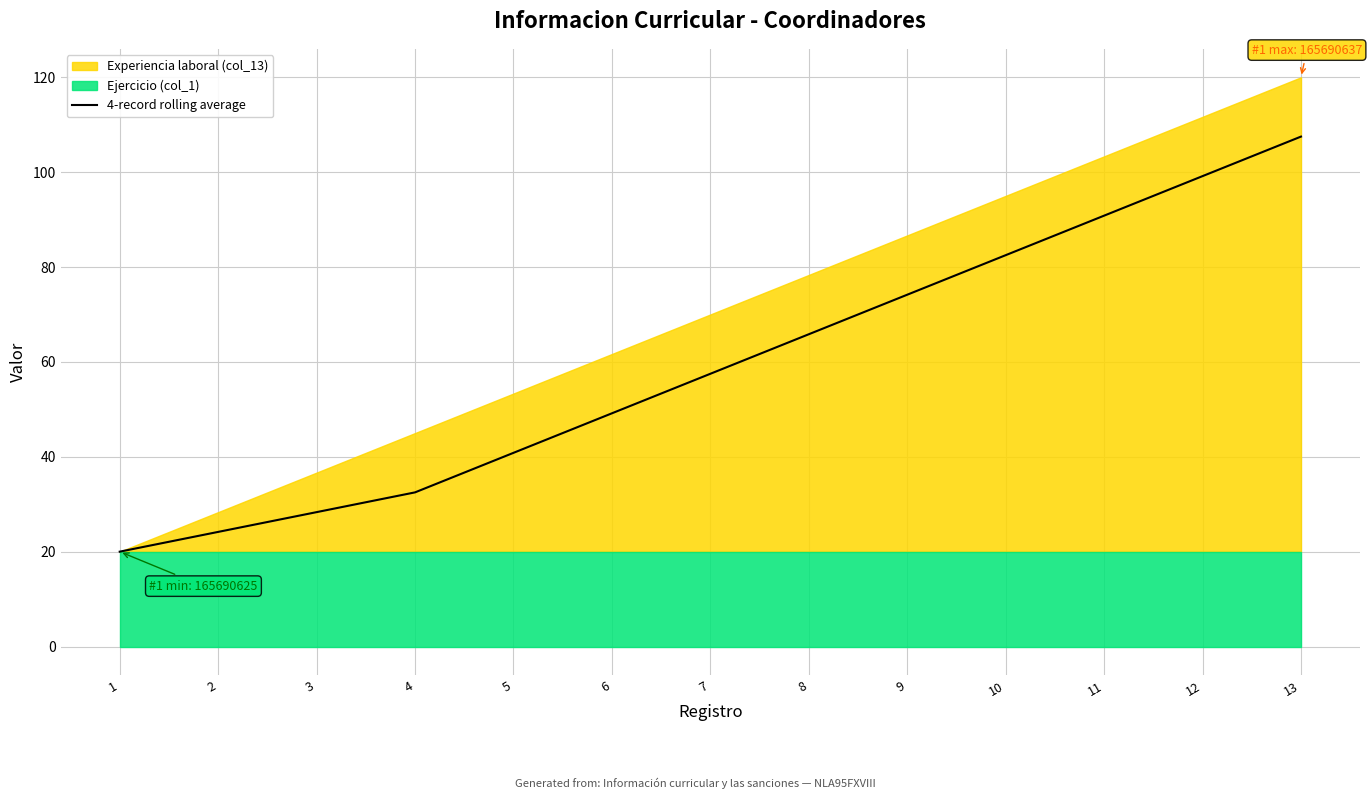

What is the sum of all values?

772.5